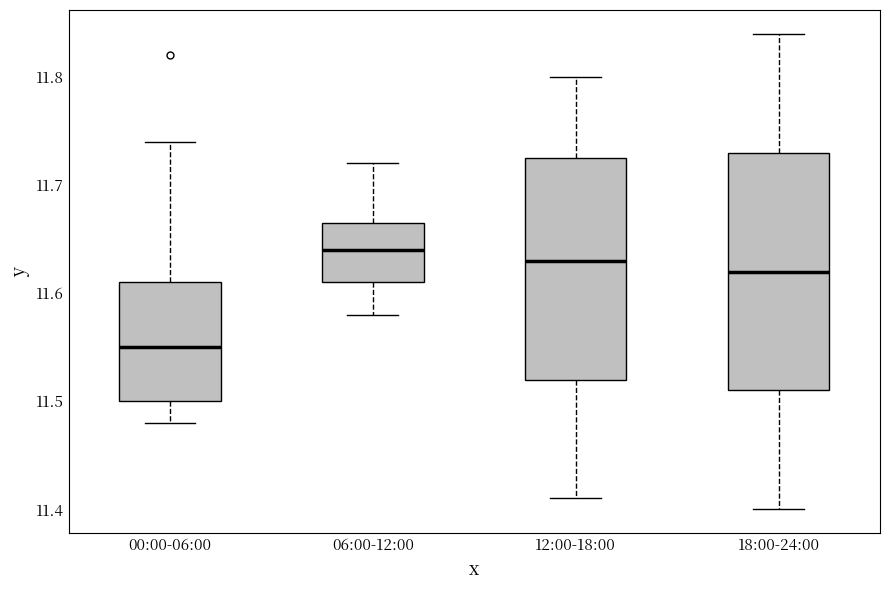

Reading left to right, read every box against the y-axis: the position of its median line, the range the box covers, and the ends of its whiskers. The values are not printed on the chart, so give them approximately, as read against the axis.

00:00-06:00: median 11.55, box 11.50 to 11.61, whiskers 11.48 to 11.74
06:00-12:00: median 11.64, box 11.61 to 11.67, whiskers 11.58 to 11.72
12:00-18:00: median 11.63, box 11.52 to 11.73, whiskers 11.41 to 11.80
18:00-24:00: median 11.62, box 11.51 to 11.73, whiskers 11.40 to 11.84